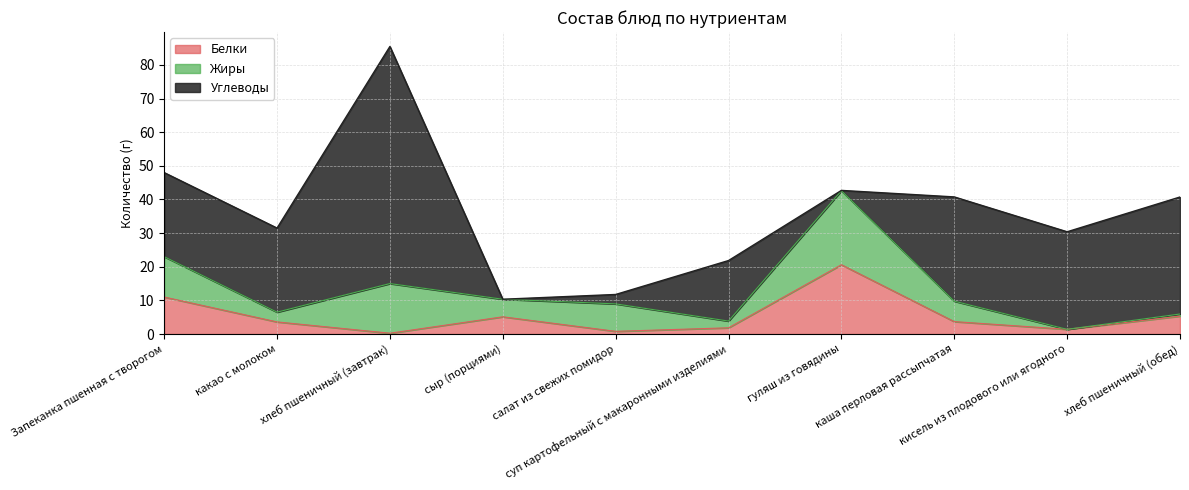

Which has a higher value, Запеканка пшенная с творогом or хлеб пшеничный (обед)?

Запеканка пшенная с творогом